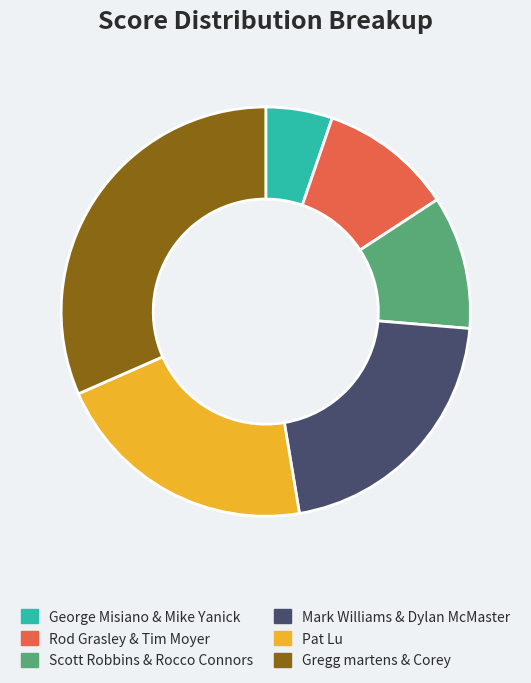

Does Scott Robbins & Rocco Connors account for over 50% of the chart?

No